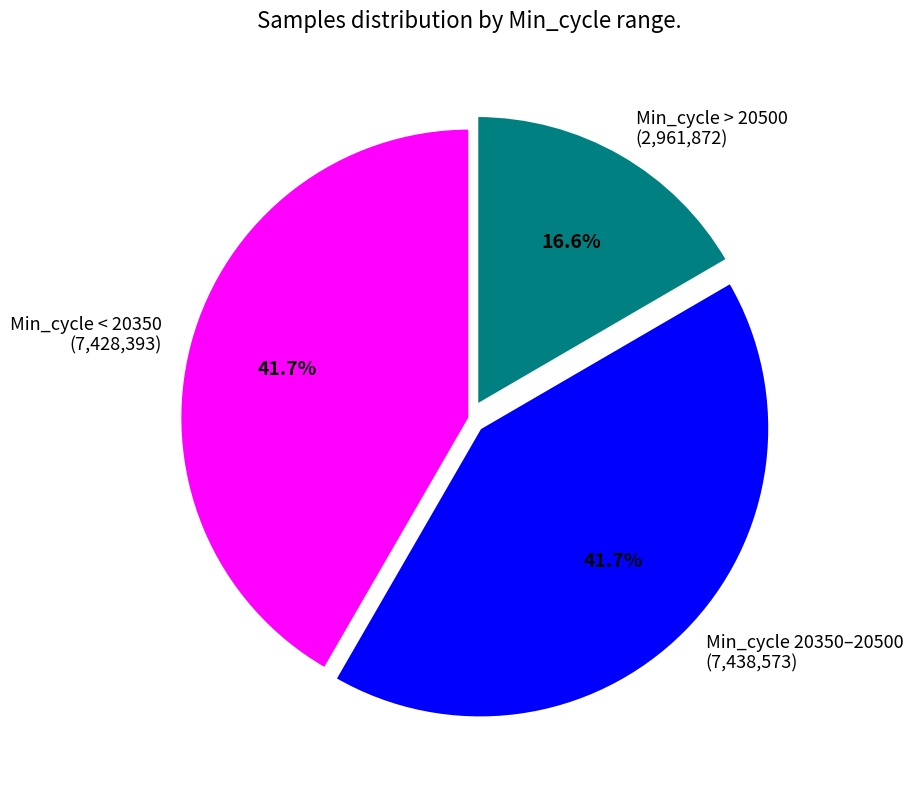

Between Min_cycle < 20350 (7,428,393) and Min_cycle > 20500 (2,961,872), which is larger?

Min_cycle < 20350 (7,428,393)